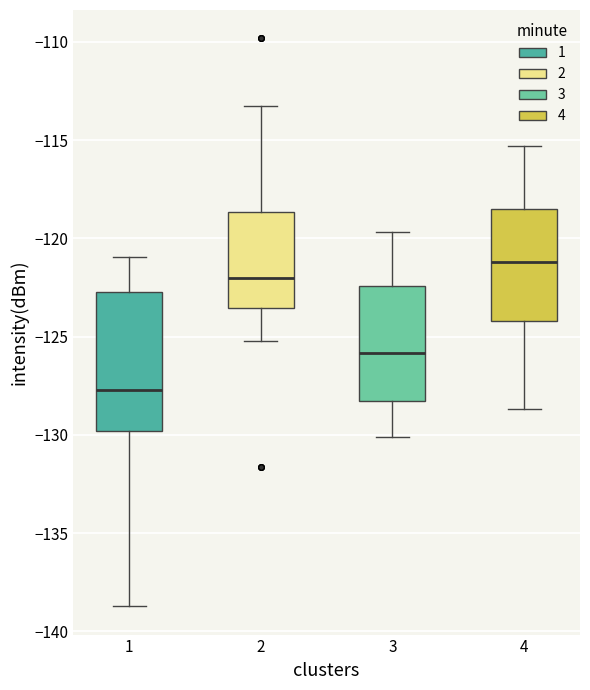

Which box's median line is the highest?

4